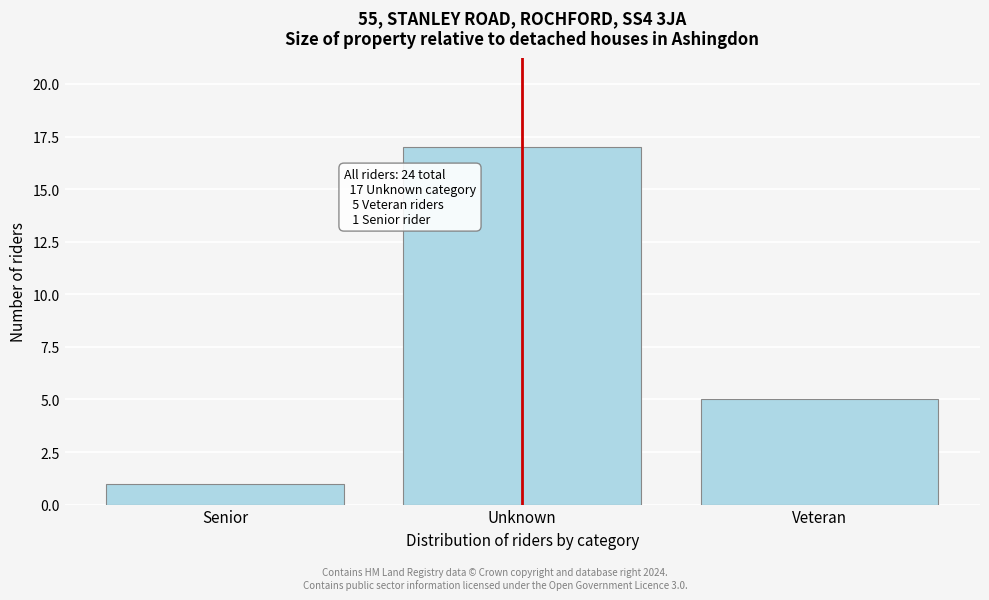

Reading left to right, transcribe all the data shown in this chart.

Senior=1	Unknown=17	Veteran=5